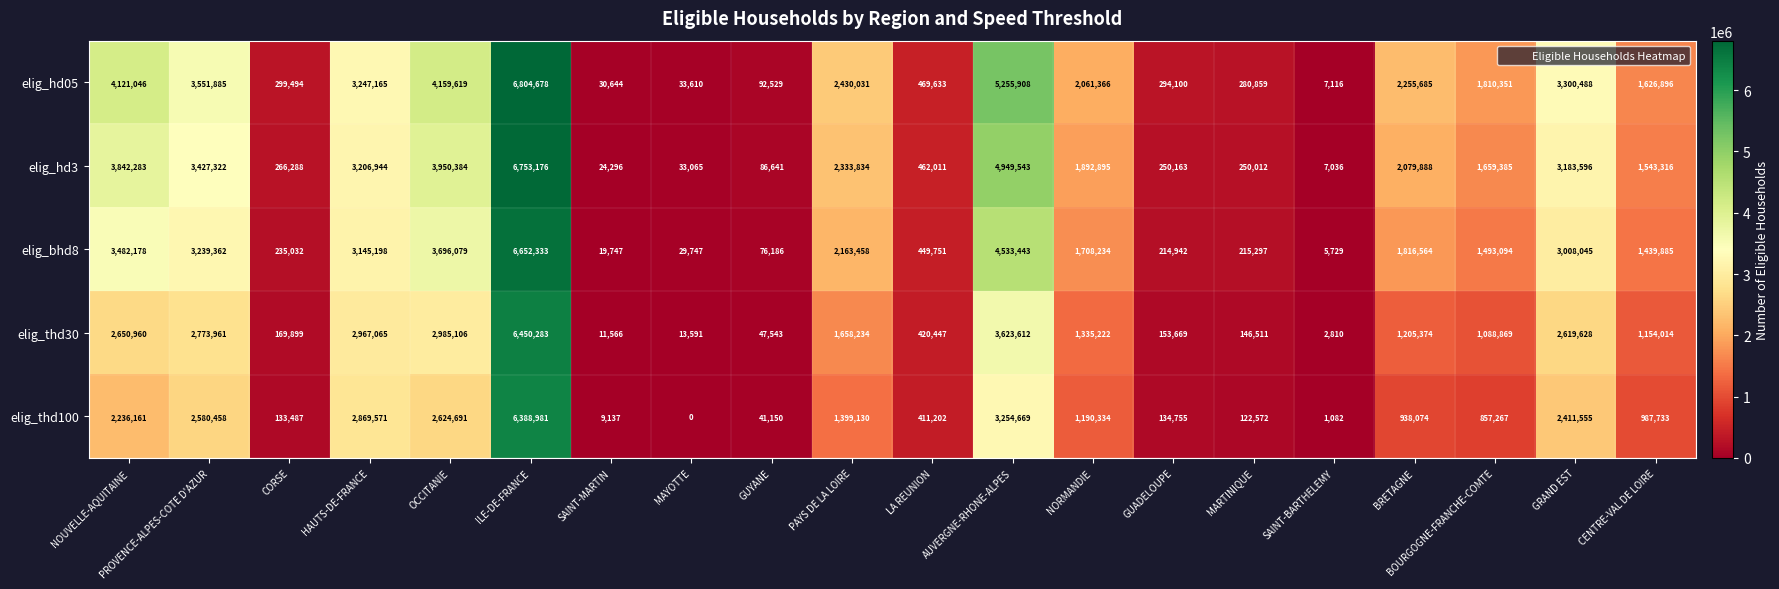

Which series has the largest range (max minus min)?

elig_hd05